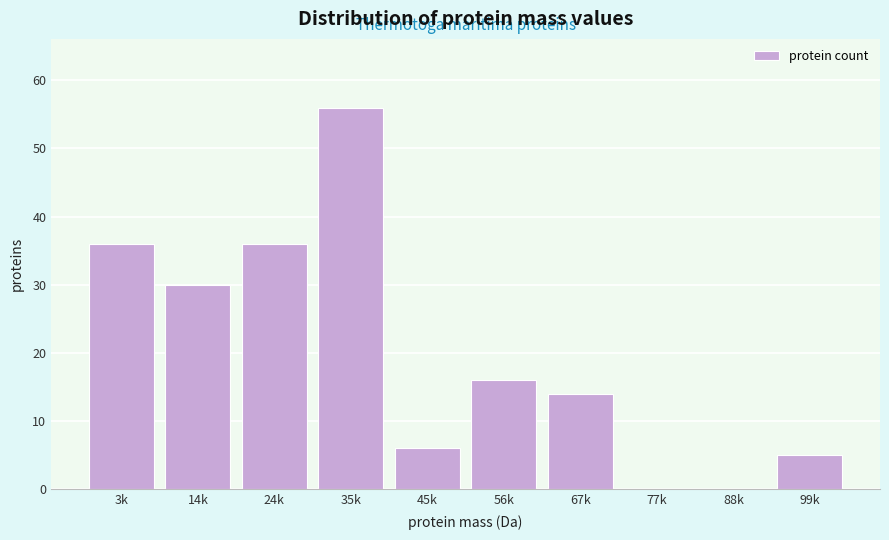

Reading left to right, transcribe all the data shown in this chart.

3k=36	14k=30	24k=36	35k=56	45k=6	56k=16	67k=14	77k=0	88k=0	99k=5